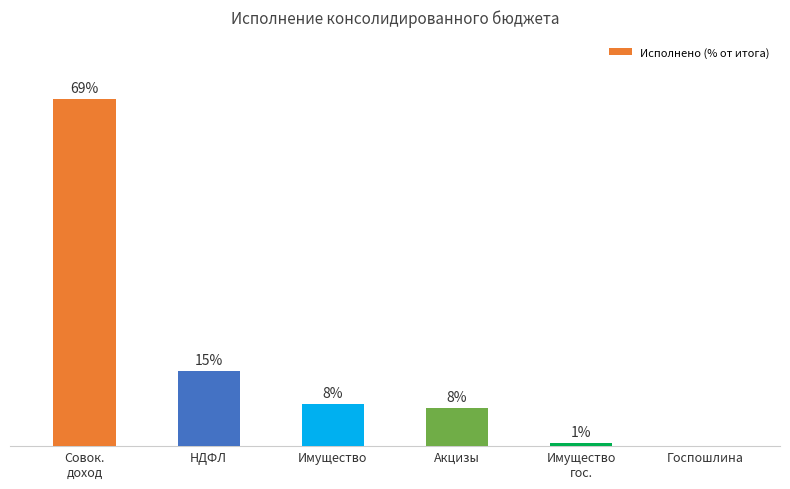

What is the approximate value at Имущество?

8.3